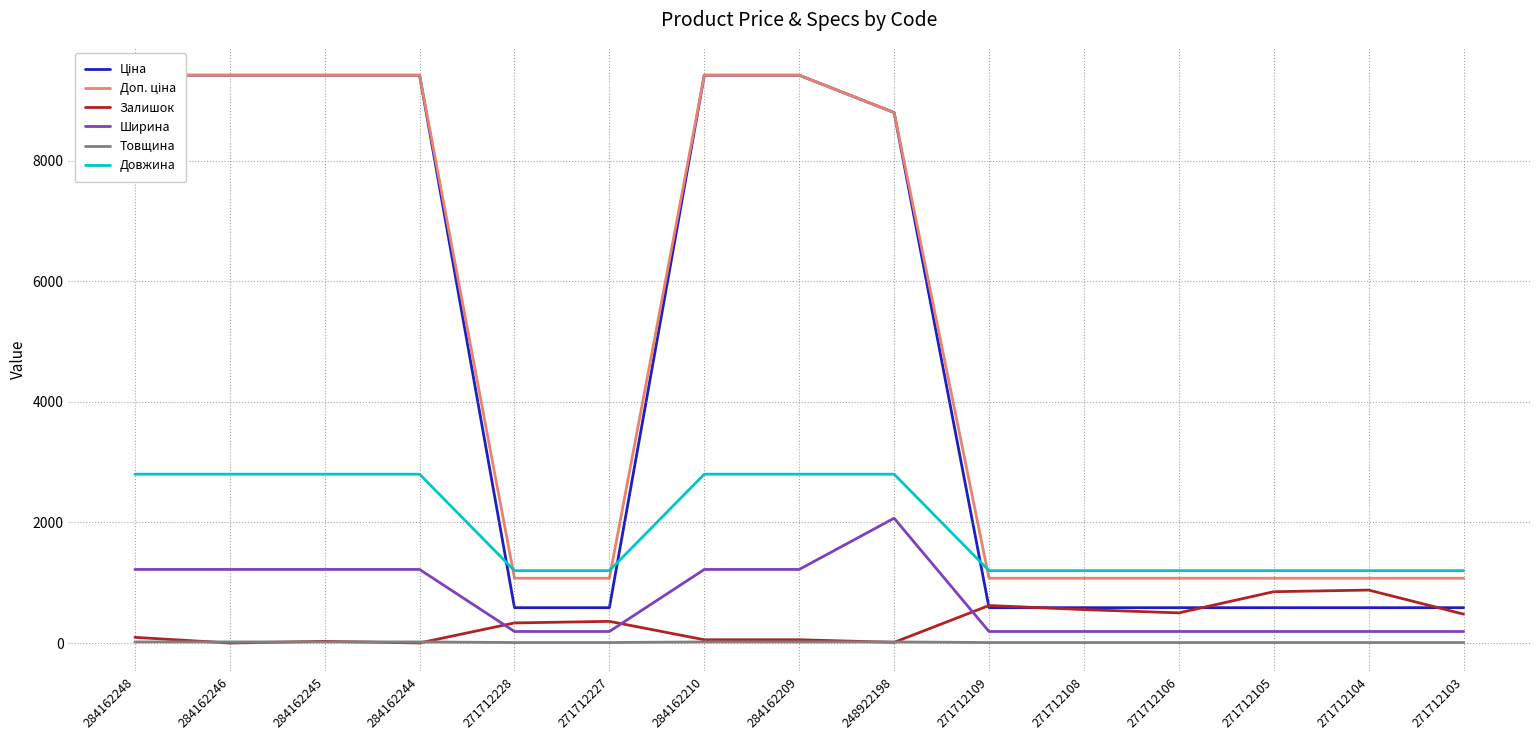

At which label does Ширина reach its minimum?

271712228